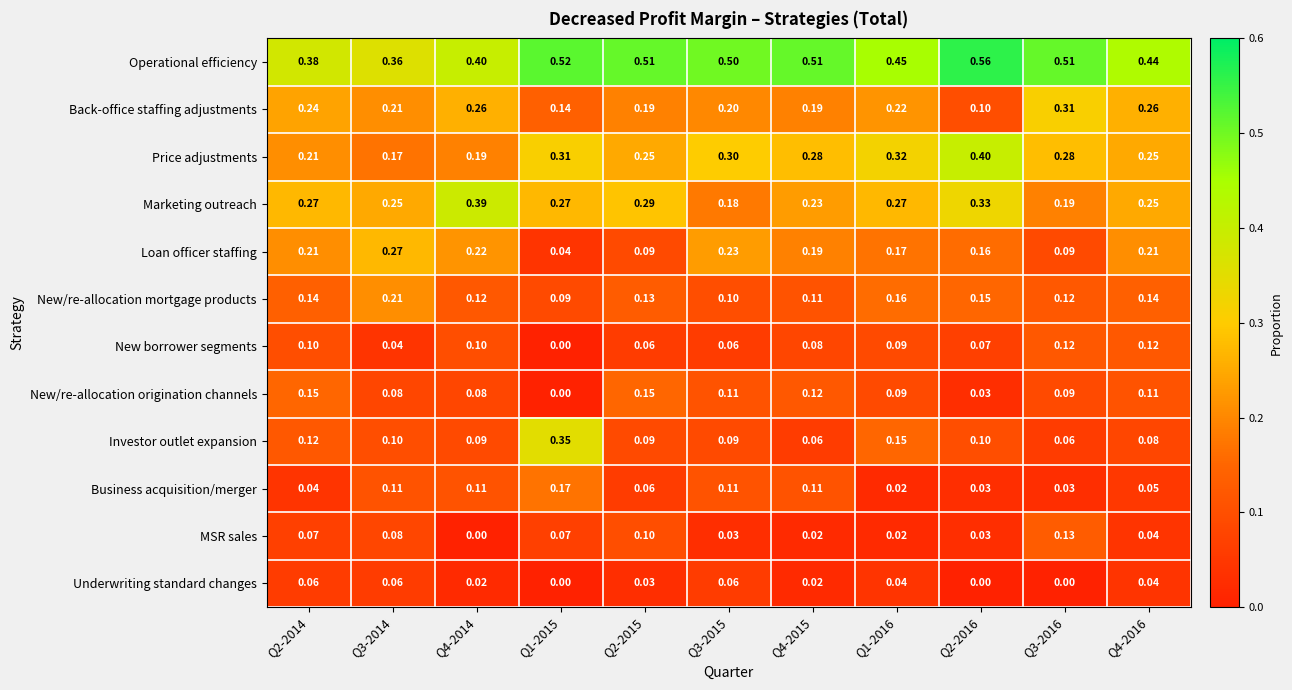

Count the number of categories in the chart.

11